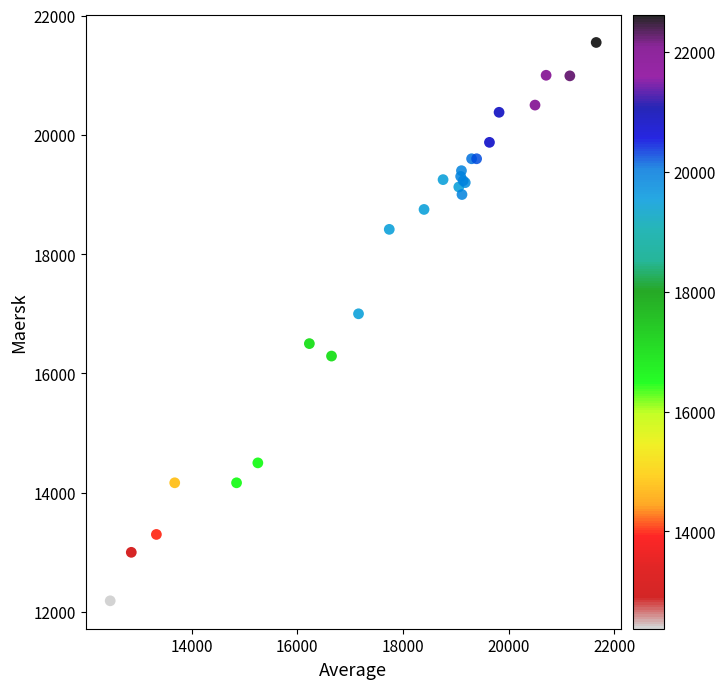

What Y value in the scatter plot is closest to 16868?

17000